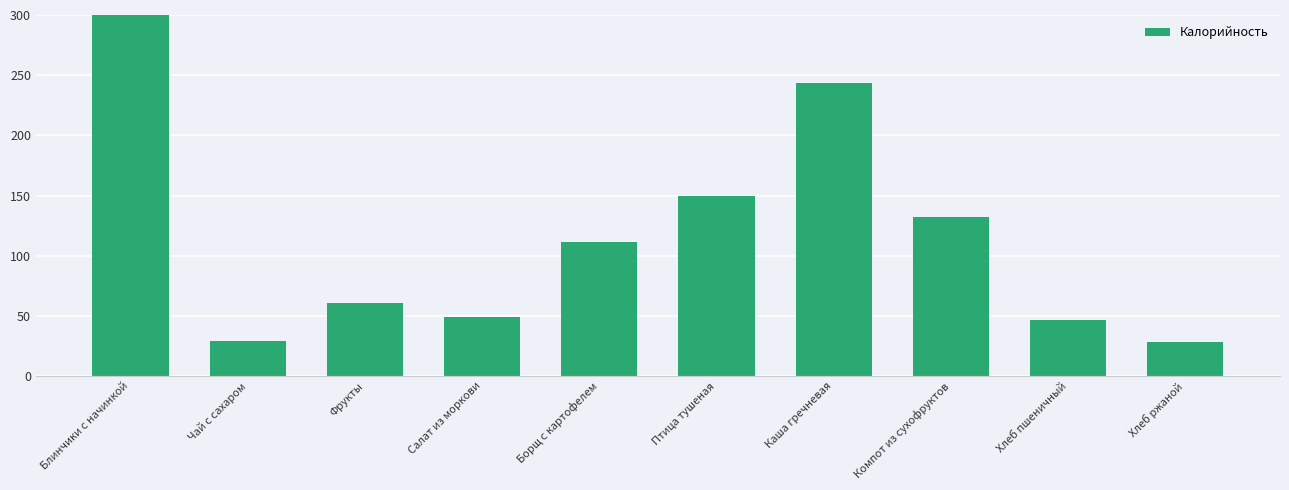

Where is the data nearest to the value 240?

Каша гречневая